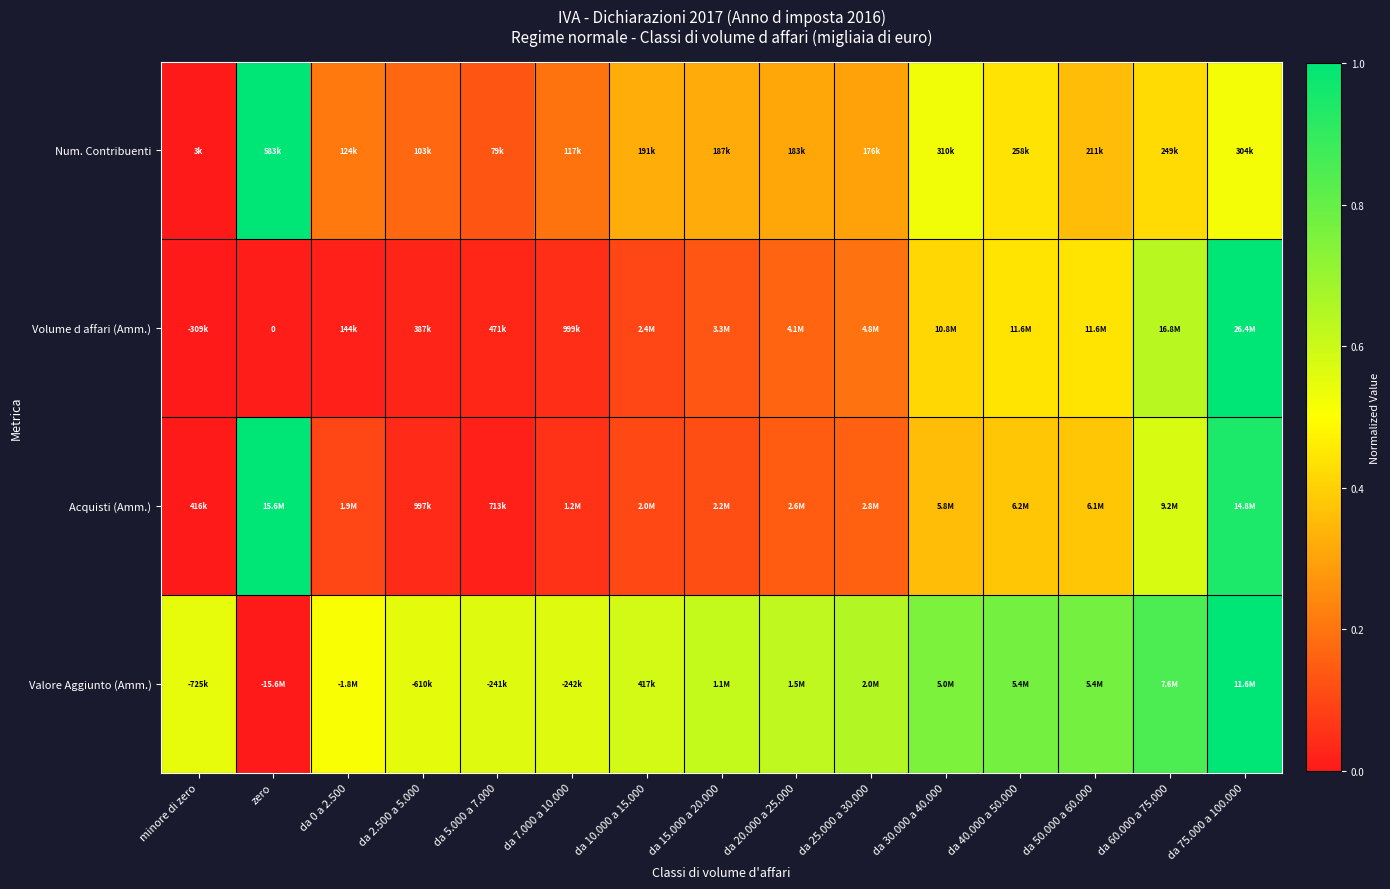

At which category is the sum across all series the highest?

da 75.000 a 100.000